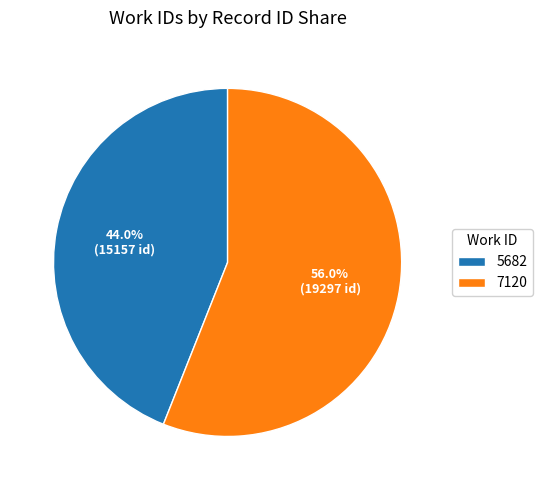

The 5682 slice represents 44% of the pie. True or false?

True